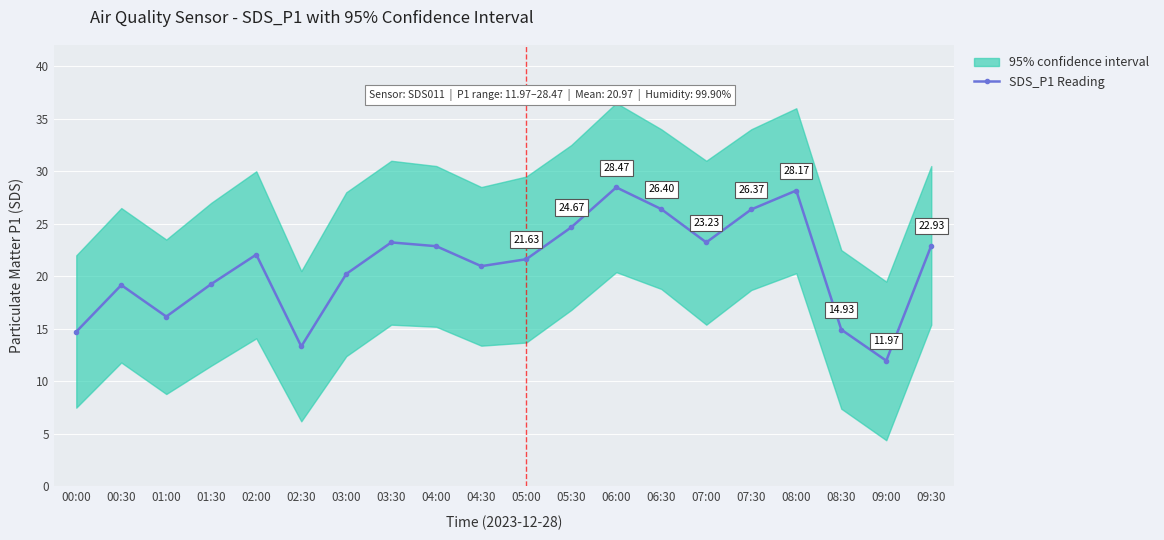

The value at 04:00 is 22.9. True or false?

True